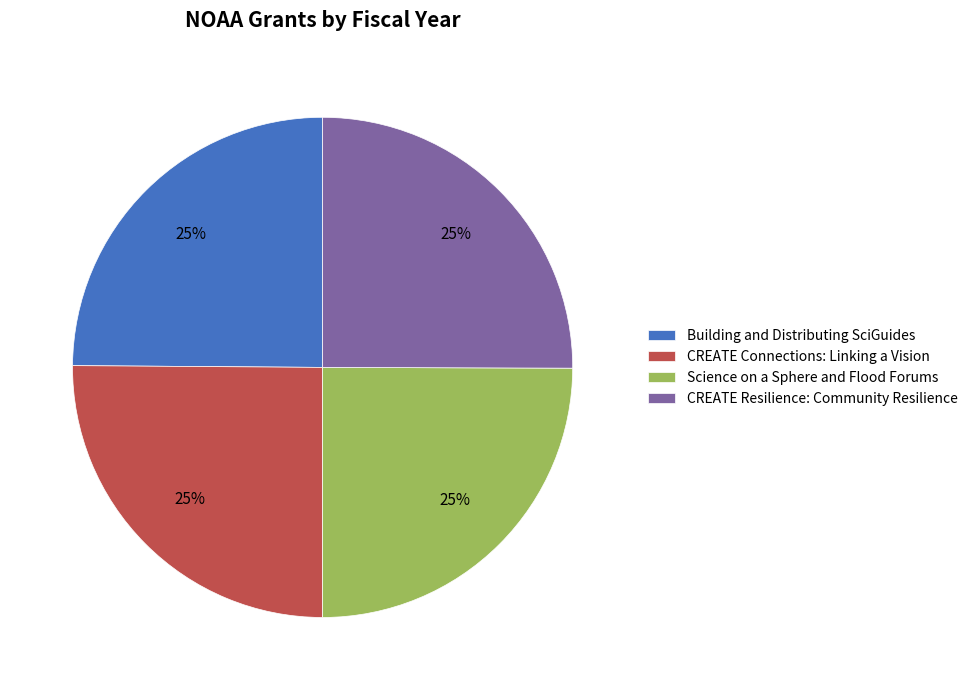

To the nearest percent, what portion does CREATE Connections: Linking a Vision represent?

25%